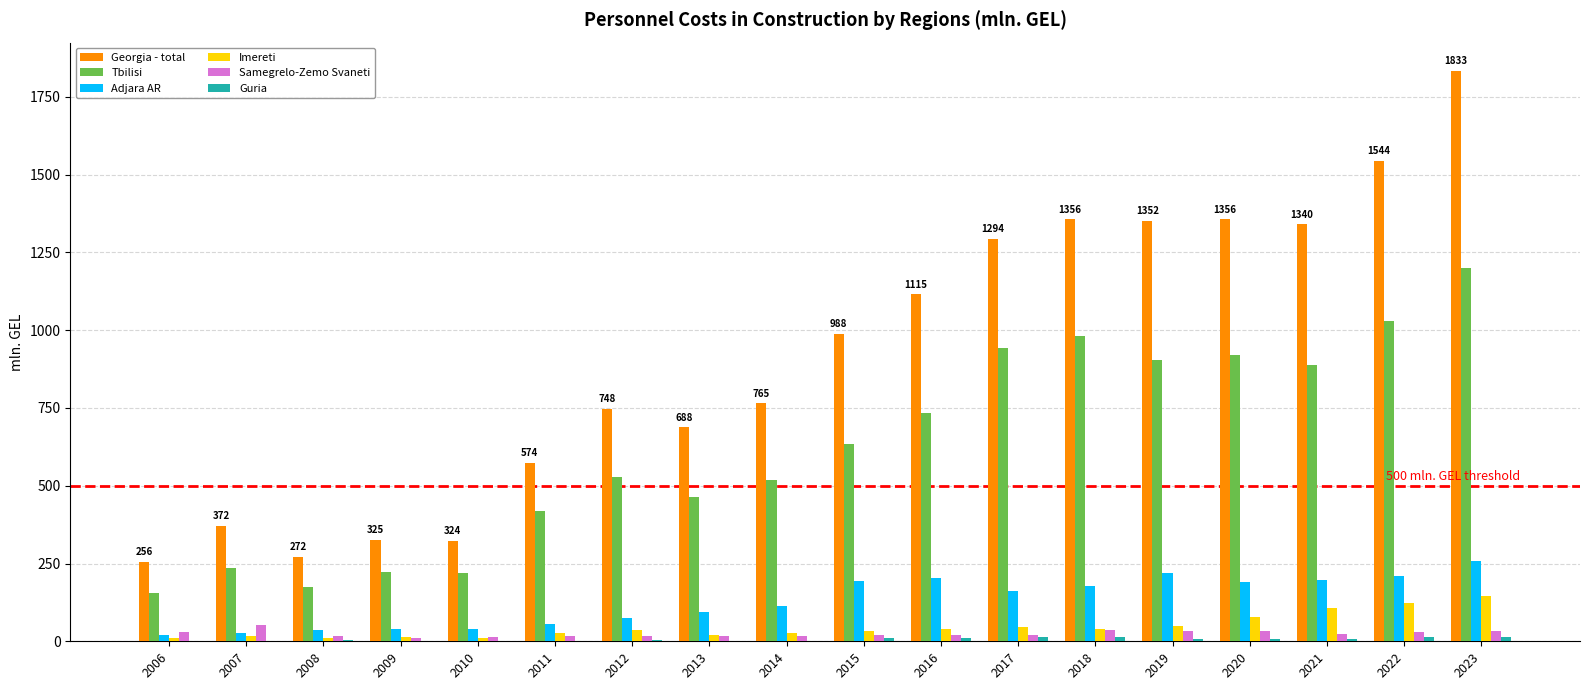

Are the bars grouped side by side (vs. stacked)?

Yes